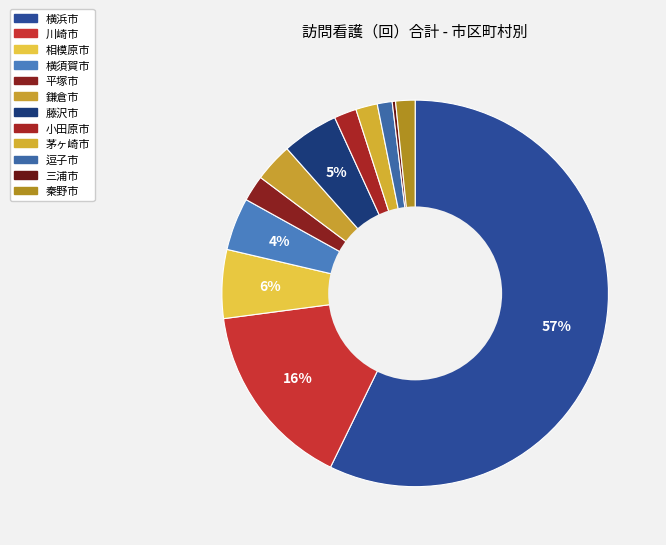

To the nearest percent, what is the difference between the 藤沢市 and 川崎市 slice percentages?

11%